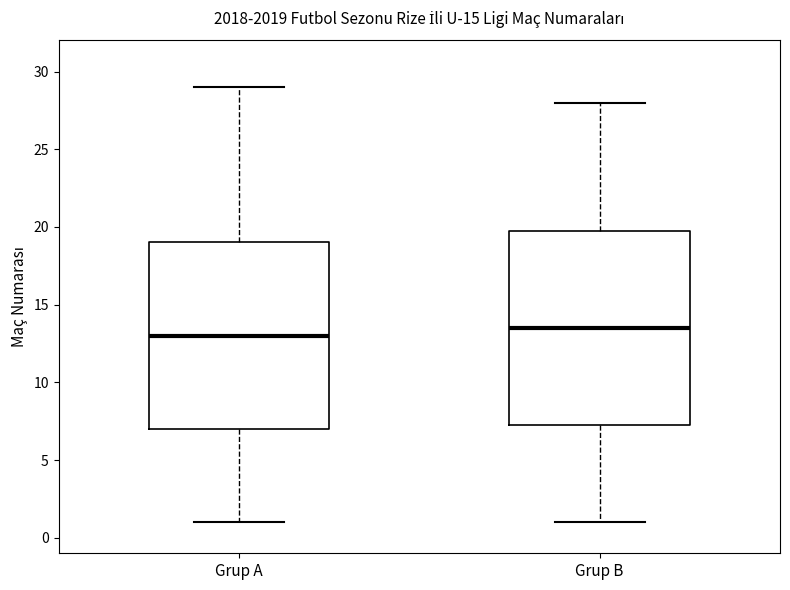

Reading left to right, transcribe this box plot: for each box, give where its median line is, the range the box spans, and where its two whiskers end, as read against the y-axis. The values are not printed on the chart, so give them approximately, as read against the axis.

Grup A: median 13.0, box 7.0 to 19.0, whiskers 1.0 to 29.0
Grup B: median 13.5, box 7.5 to 20.0, whiskers 1.0 to 28.0